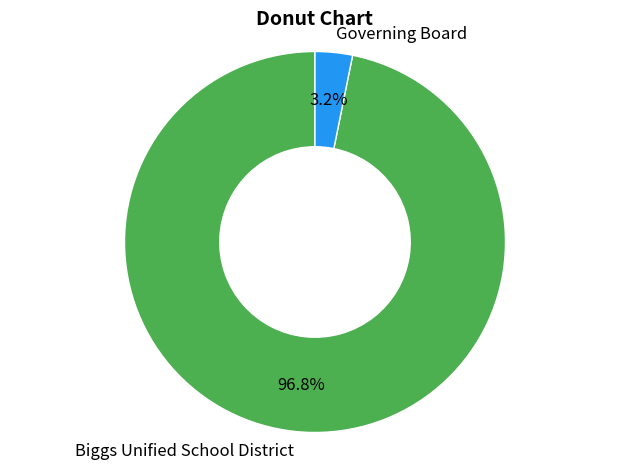

To the nearest percent, what is the difference between the Governing Board and Biggs Unified School District slice percentages?

94%